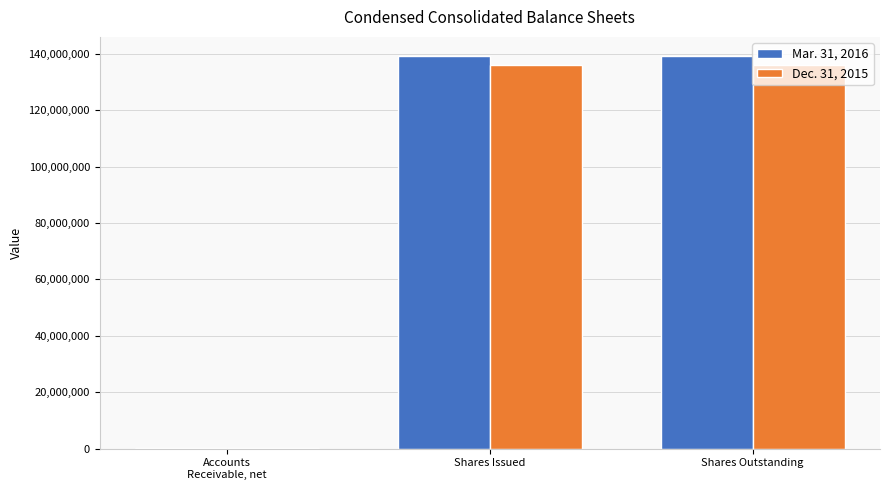

What is the total value across all series at Shares Outstanding?

274907428